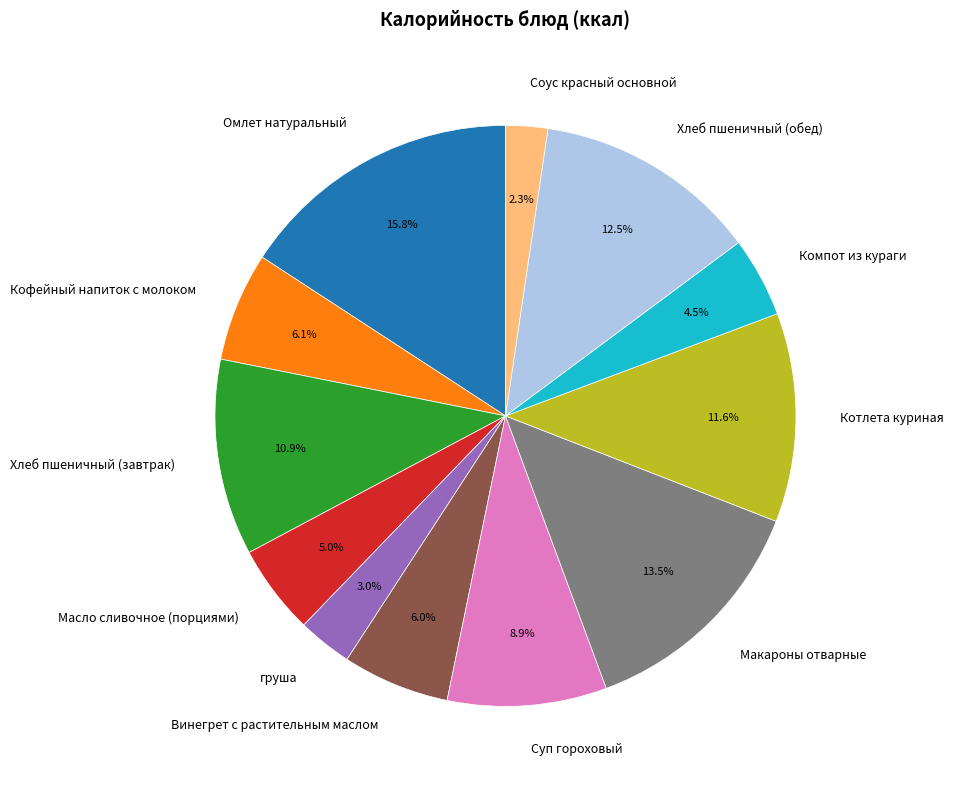

To the nearest percent, what is the difference between the груша and Хлеб пшеничный (завтрак) slice percentages?

8%